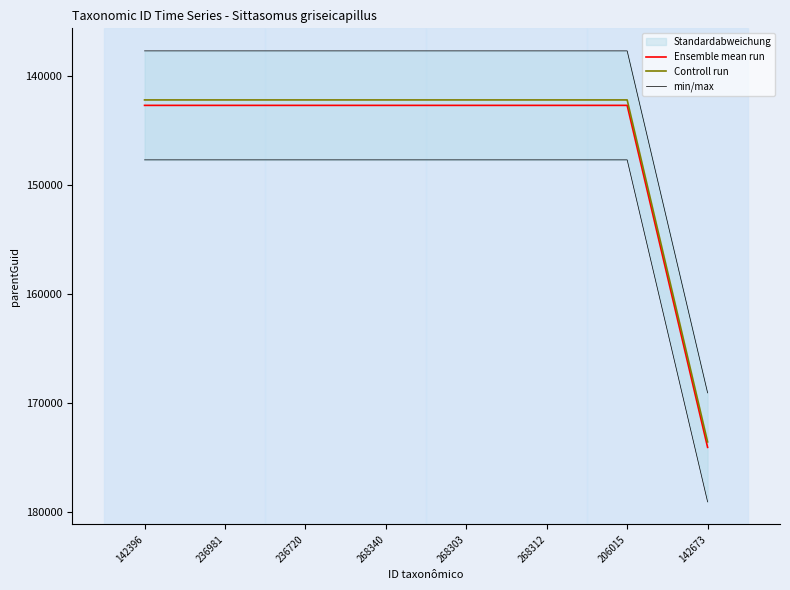

True or false: Controll run has a value of 142173 at 236981.

True